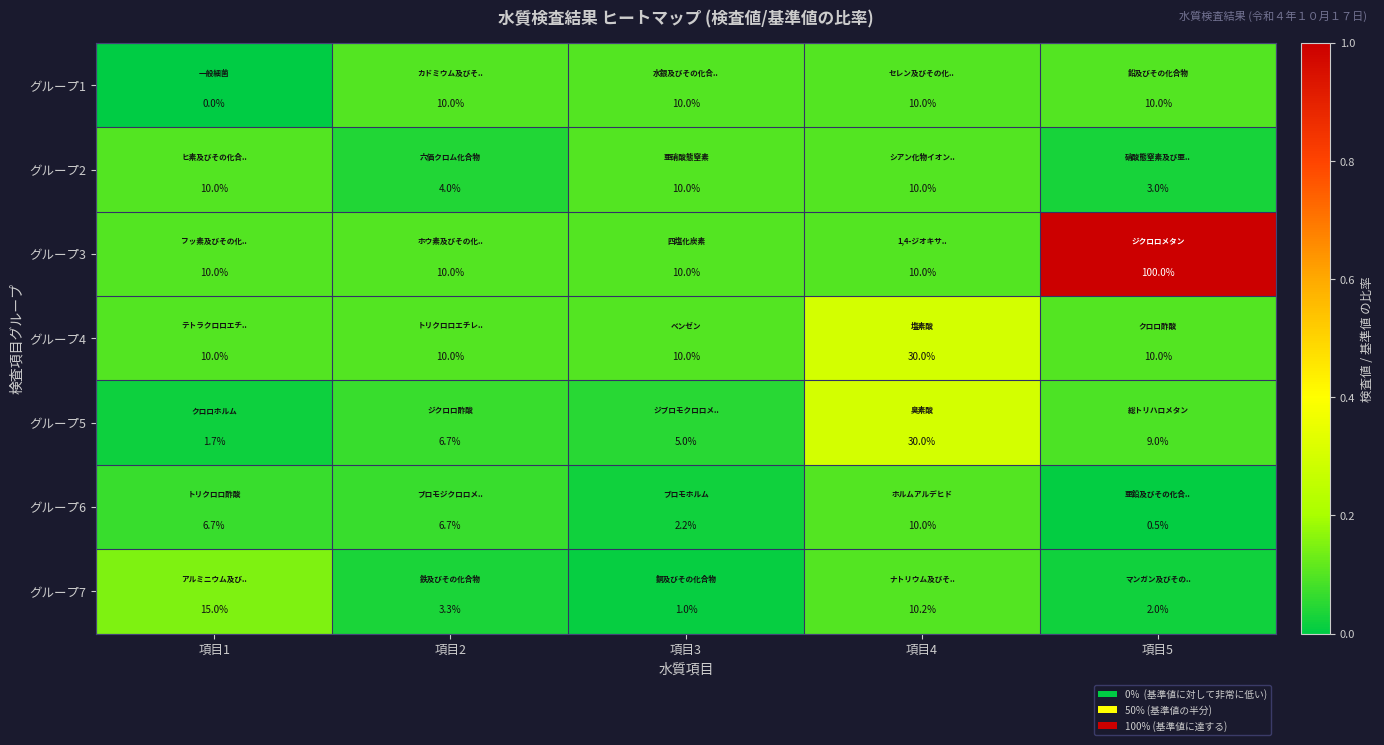

Which category has the lowest value across all series?

項目1